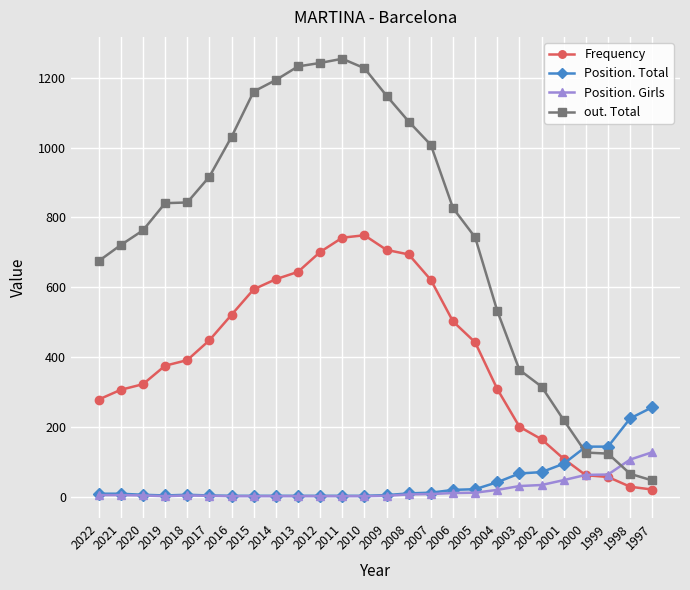

What is the greatest value displayed?

1255